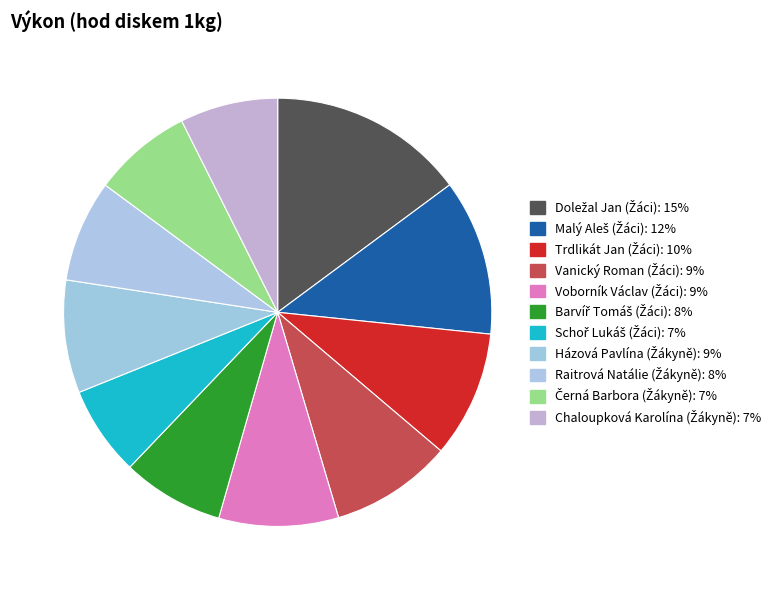

Count the number of slices in the pie.

11